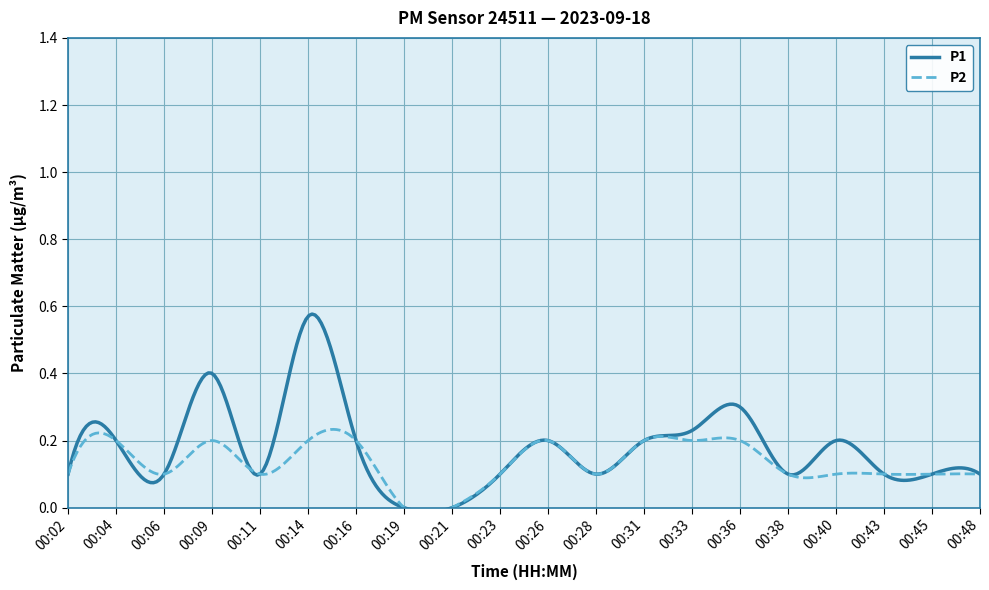

True or false: P1 has a value of 0.1 at 00:23.

True